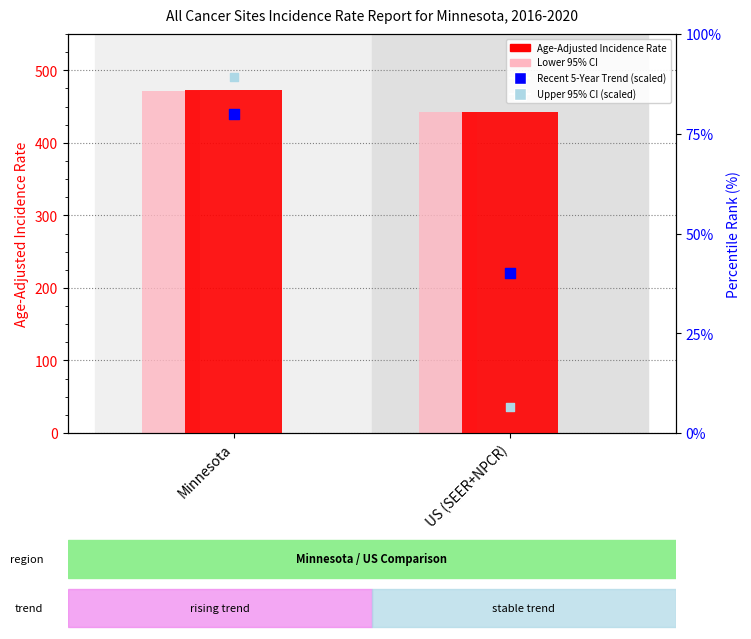

What are all the series names shown in the legend?

Age-Adjusted Incidence Rate, Lower 95% CI, Recent 5-Year Trend (scaled), Upper 95% CI (scaled)